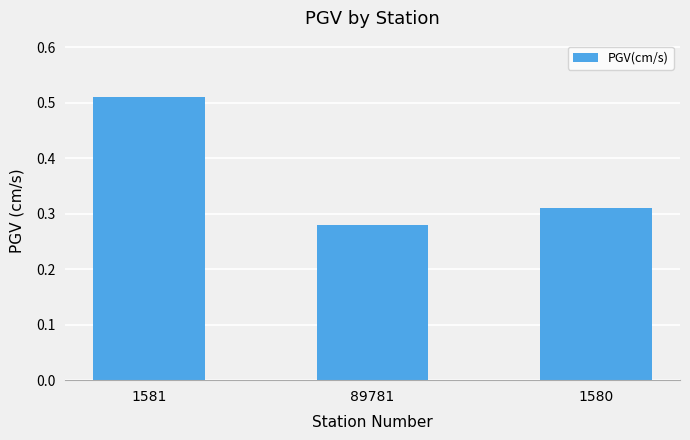

Which label corresponds to the largest value in the chart?

1581